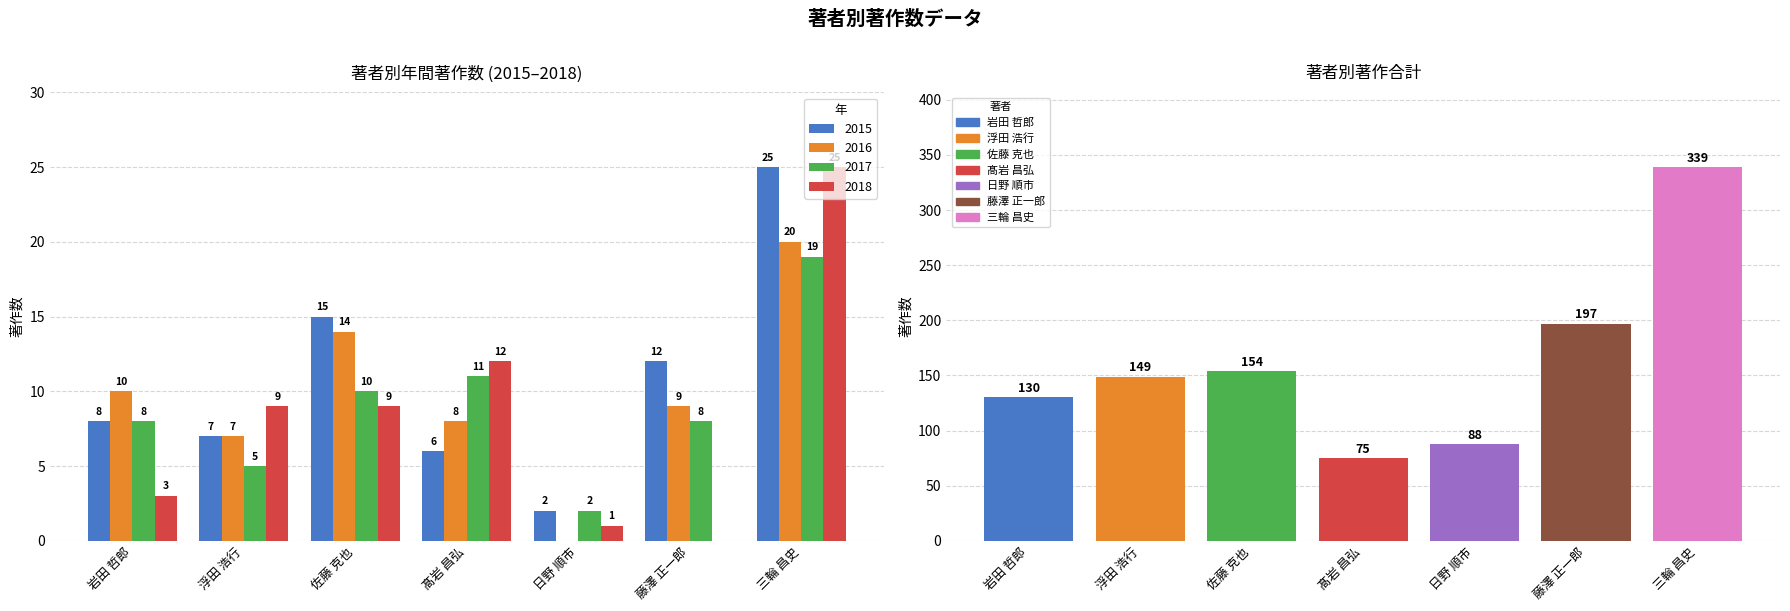

Rank the categories by value from lowest to highest.

髙岩 昌弘, 日野 順市, 岩田 哲郎, 浮田 浩行, 佐藤 克也, 藤澤 正一郎, 三輪 昌史